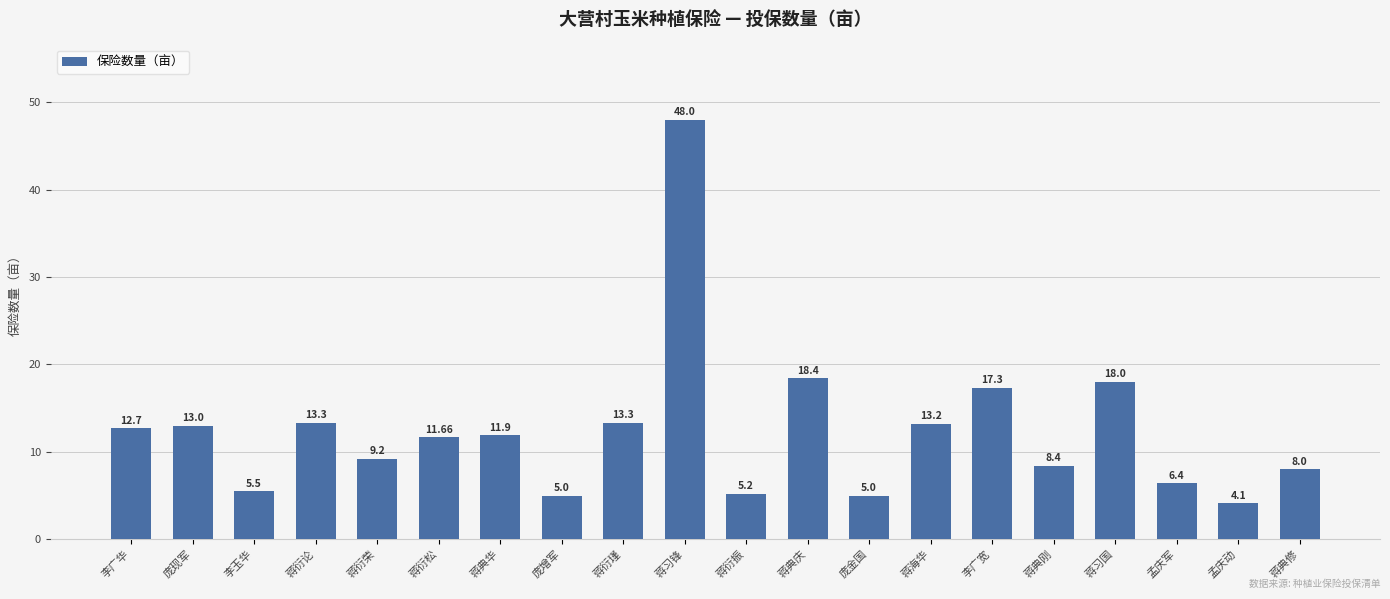

True or false: the data shows 0.9 at 孟庆动.

False